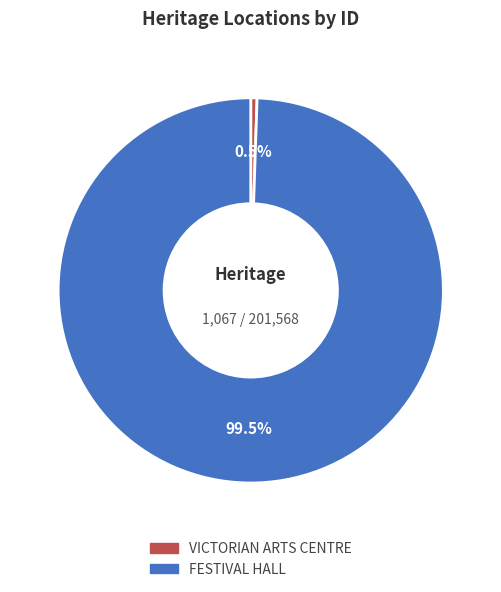

Combined, what portion of the pie is FESTIVAL HALL and VICTORIAN ARTS CENTRE?

100.0%